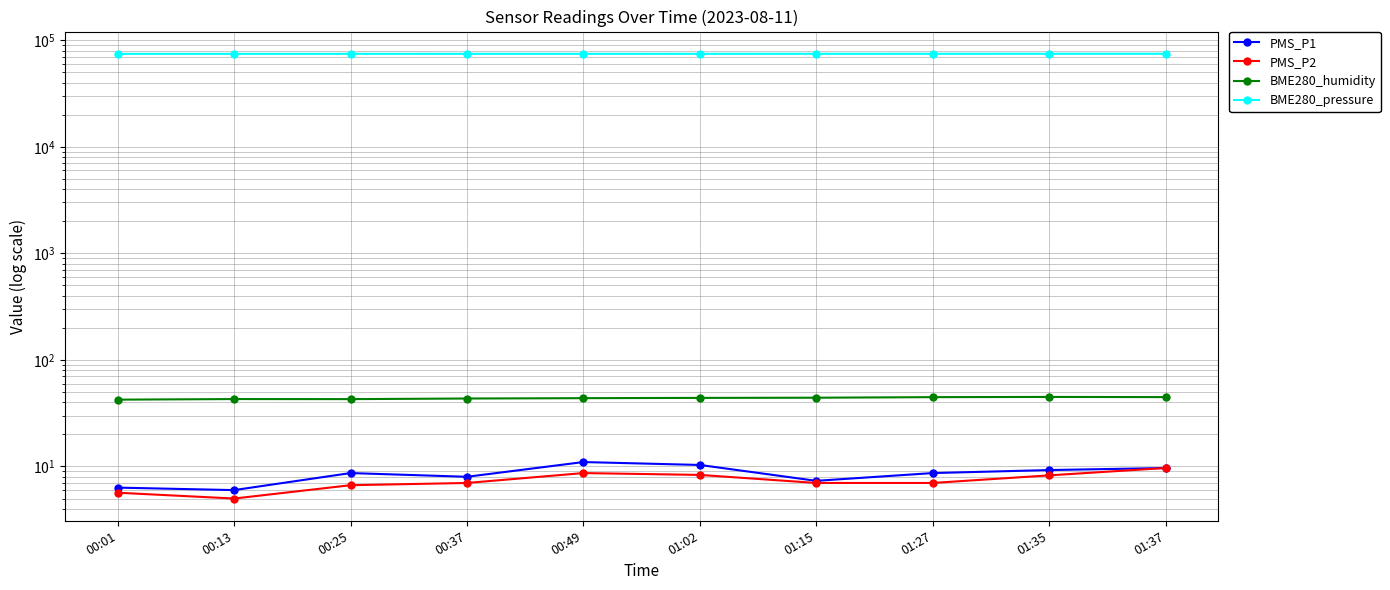

True or false: BME280_pressure and BME280_humidity cross at least once.

False